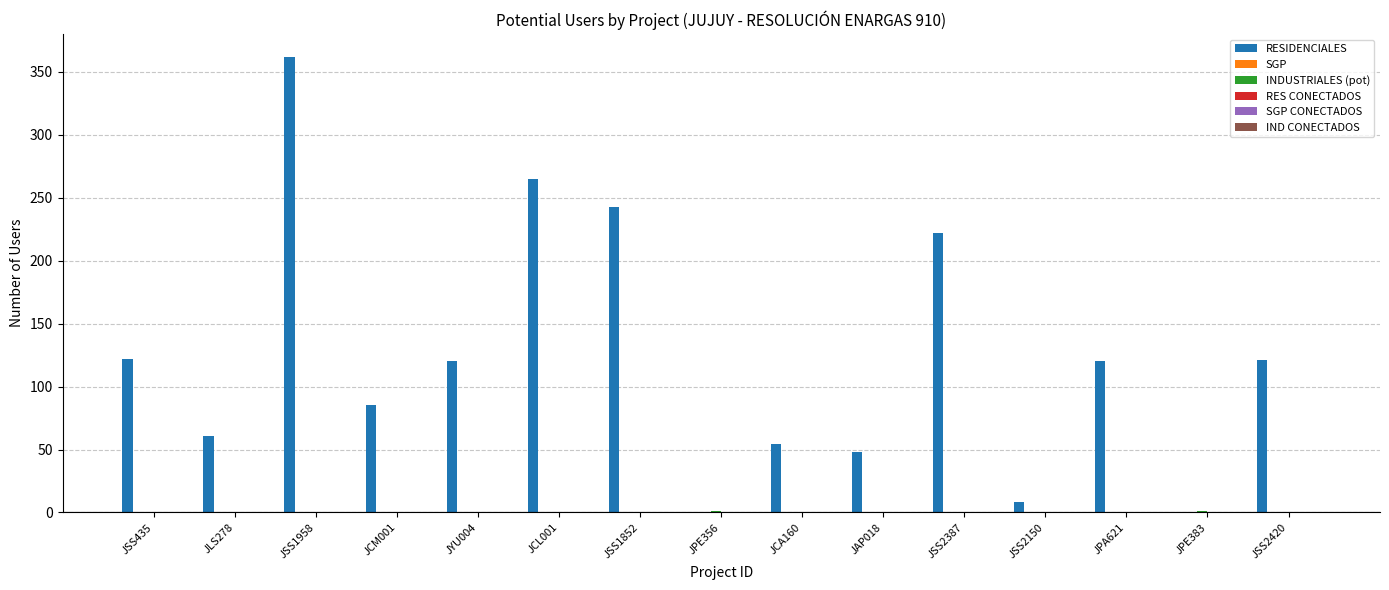

What is the total value across all series at JPE383?

1